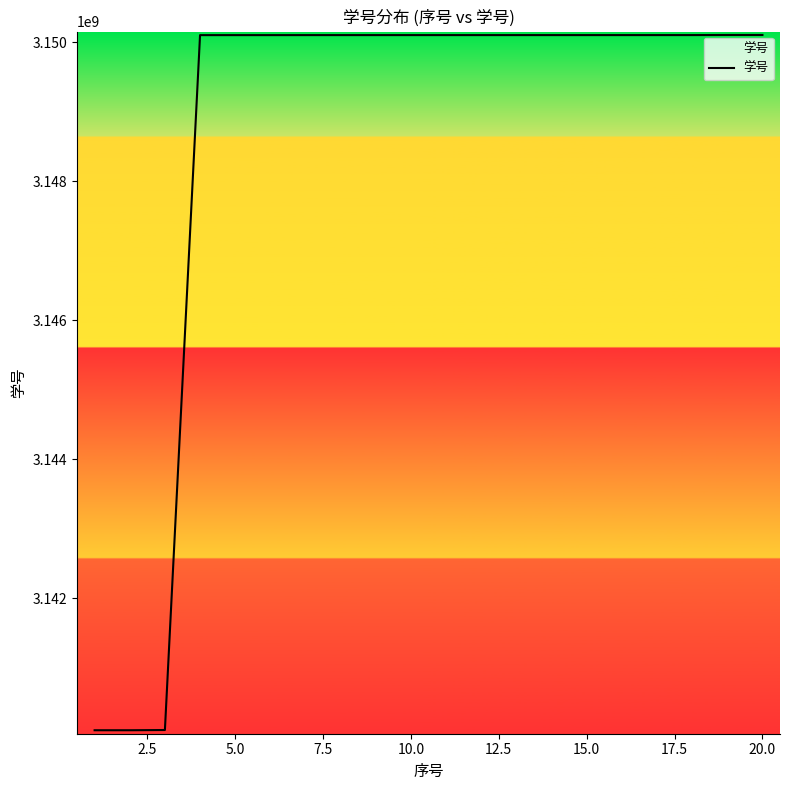

What is the maximum value shown in the chart?

3150103462